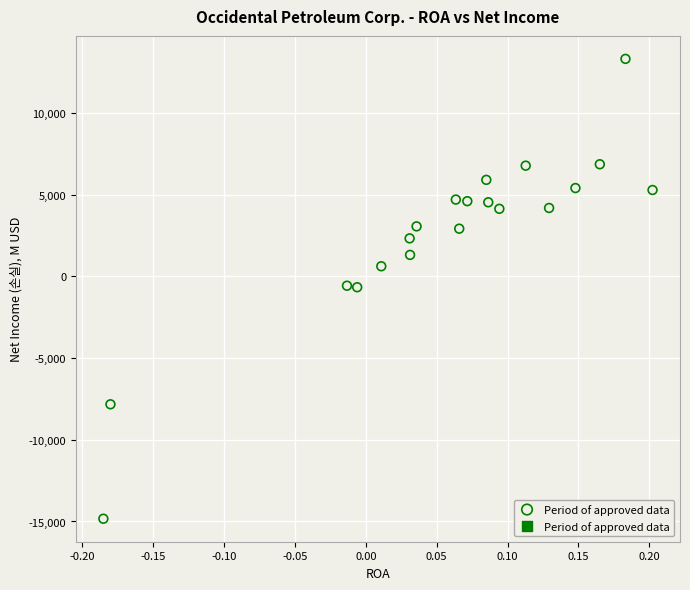

What is the range of Y values (max minus min)?

28135